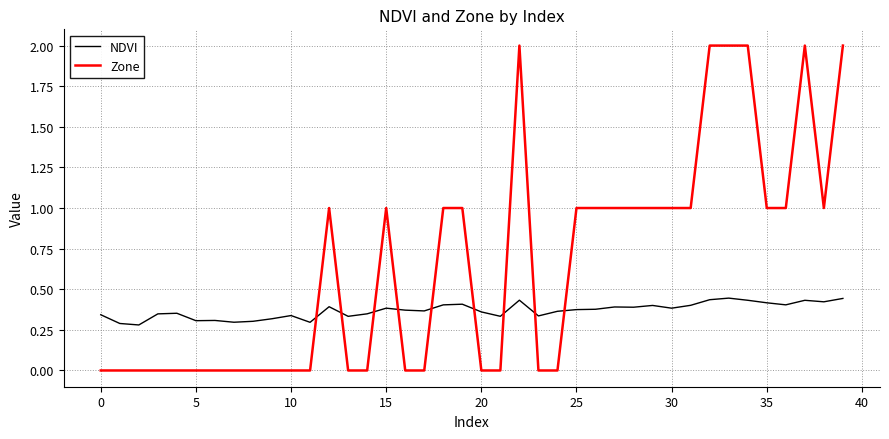

What is the maximum value shown in the chart?

2.0